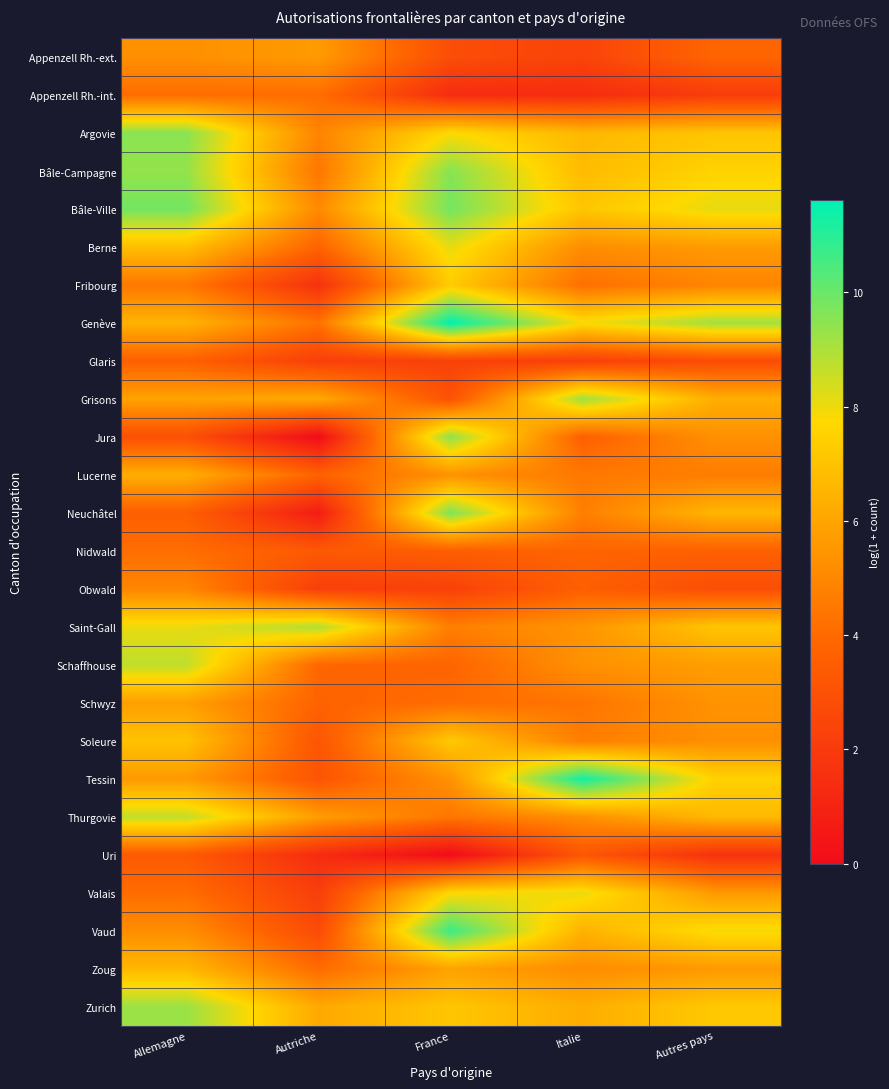

Rank the series by their maximum value, from highest to lowest.

Genève, Tessin, Vaud, Bâle-Ville, Neuchâtel, Bâle-Campagne, Argovie, Jura, Zurich, Grisons, Saint-Gall, Schaffhouse, Thurgovie, Berne, Valais, Fribourg, Soleure, Zoug, Lucerne, Schwyz, Appenzell Rh.-ext., Obwald, Nidwald, Appenzell Rh.-int., Glaris, Uri